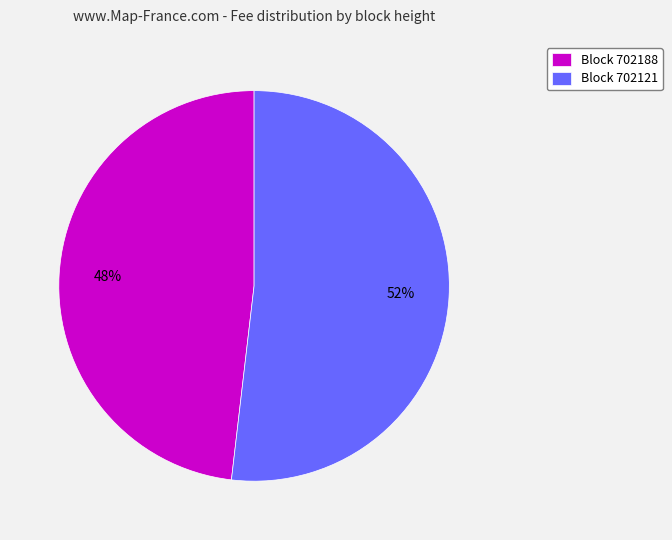

What is the smallest slice in the pie chart?

Block 702188